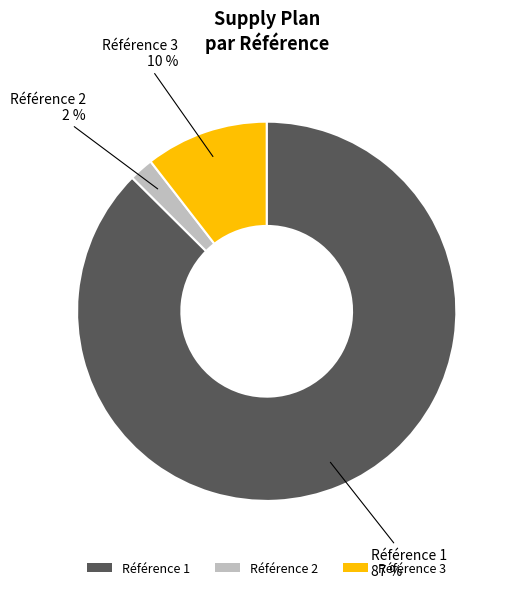

To the nearest percent, what portion does Référence 2 represent?

2%